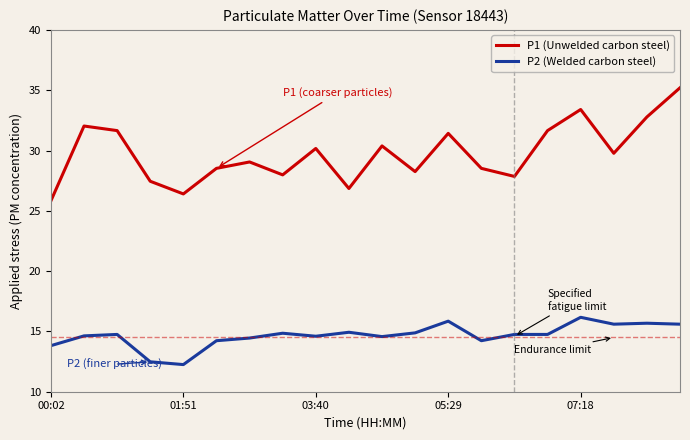

Count the number of data series in this chart.

2